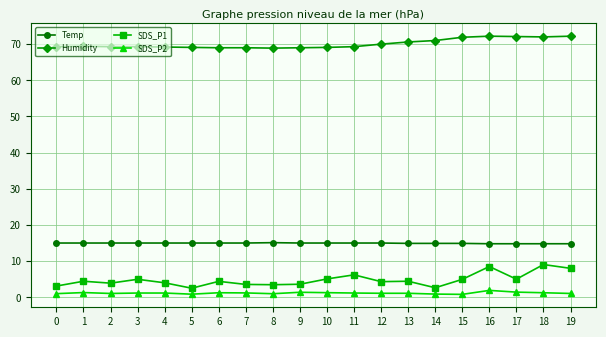

Which series changed the most between 6 and 11?

SDS_P1